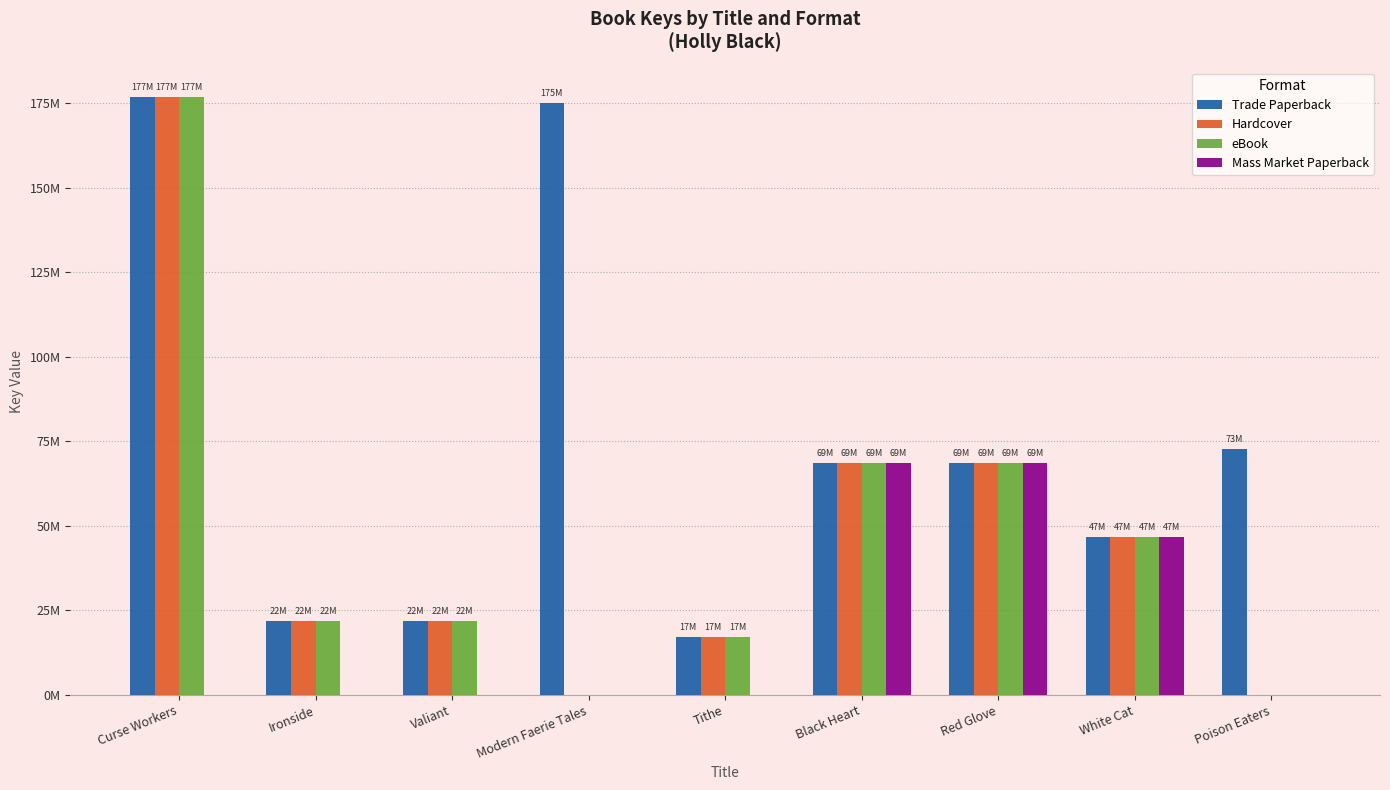

What is the difference between the maximum and minimum values in the Trade Paperback series?

159748694